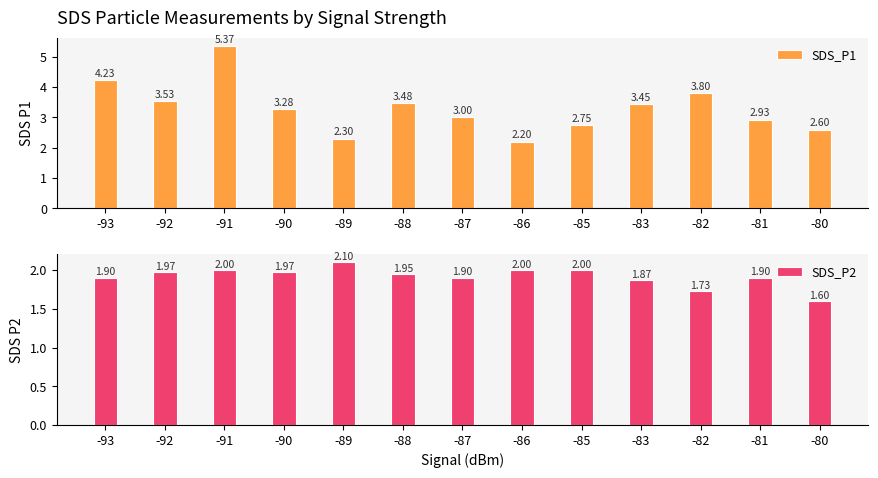

Is it true that SDS_P2 equals 2.0 at -85?

True